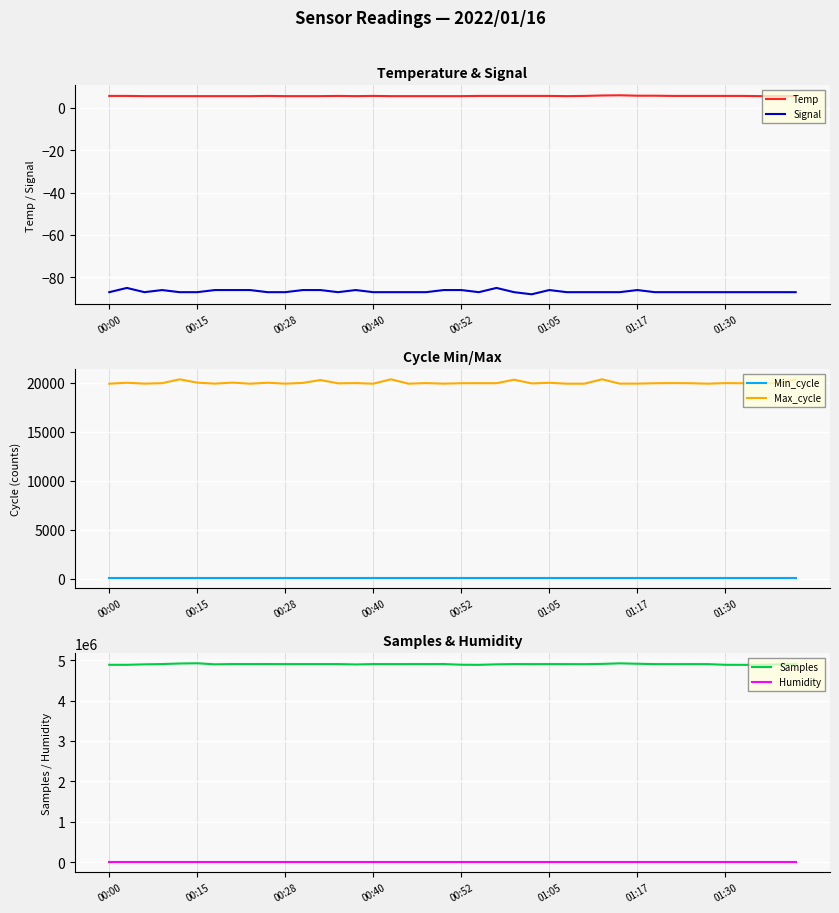

True or false: Signal has a value of -87.0 at 00:28.

True